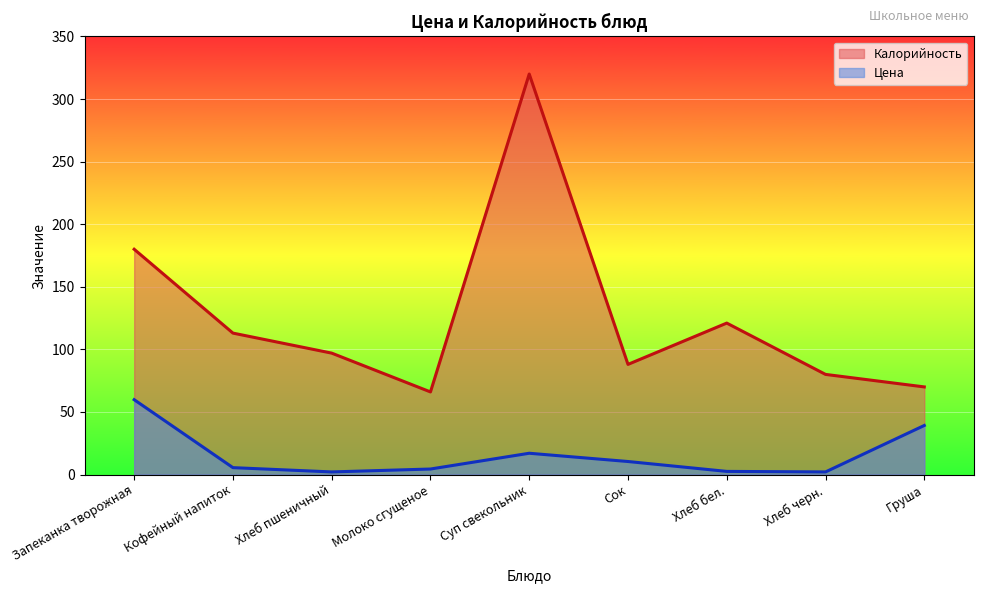

Which series has the largest total across all categories?

Калорийность